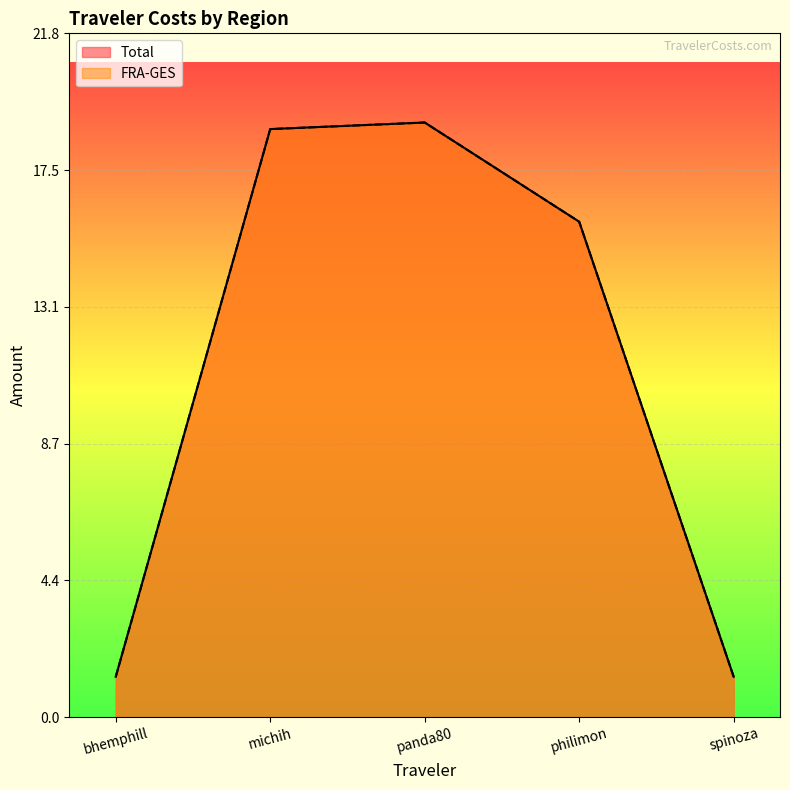

Reading left to right, what are all the values shown in this chart?

Total: 1.3	18.8	19.0	15.8	1.3
FRA-GES: 1.3	18.8	19.0	15.8	1.3